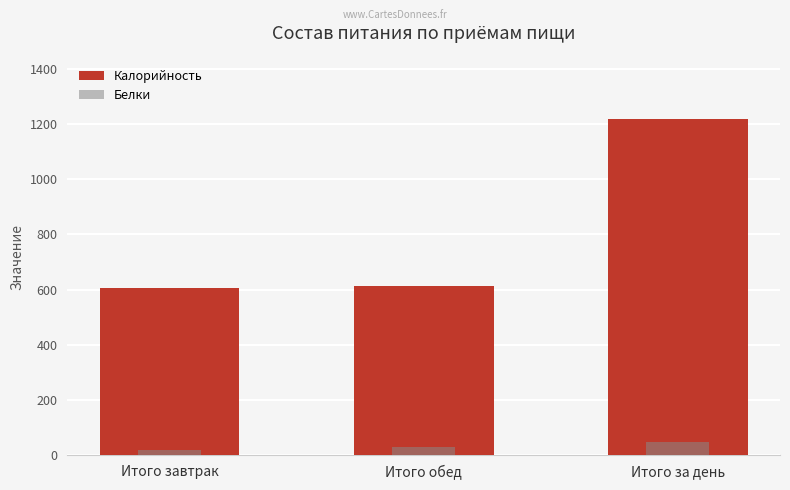

What is the sum of the Белки values at Итого завтрак and Итого за день?

65.8